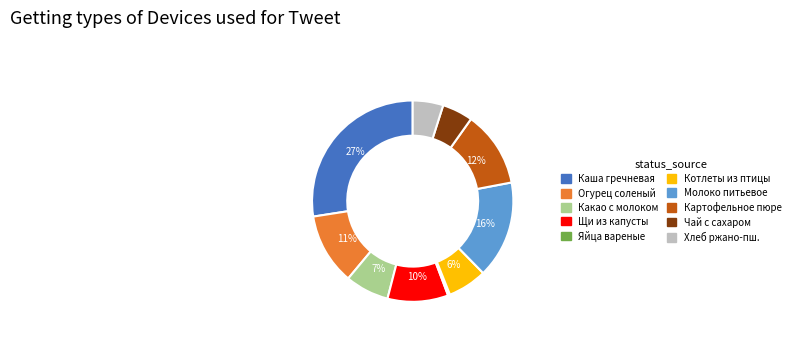

To the nearest percent, what is the difference between the largest and smallest slice percentages?

27%